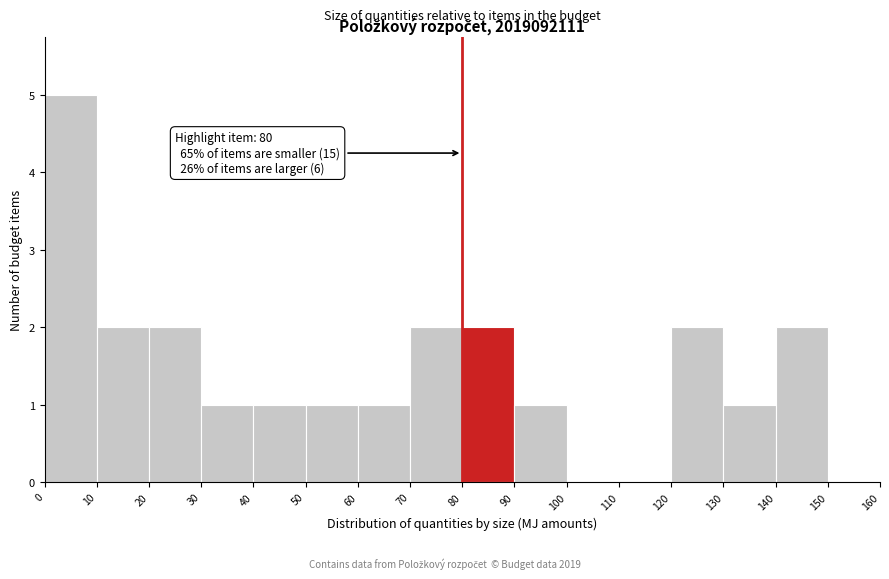

Over which range of the x-axis is the bar tallest?

0 to 10